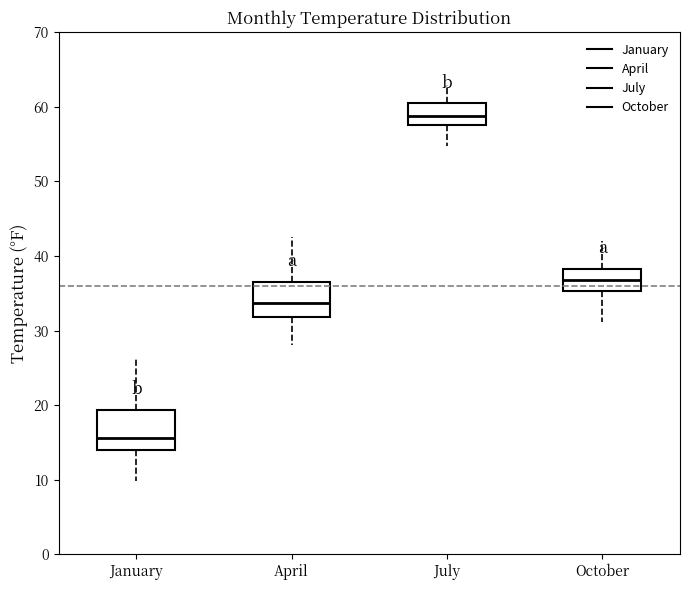

Which box's median line is the lowest?

January